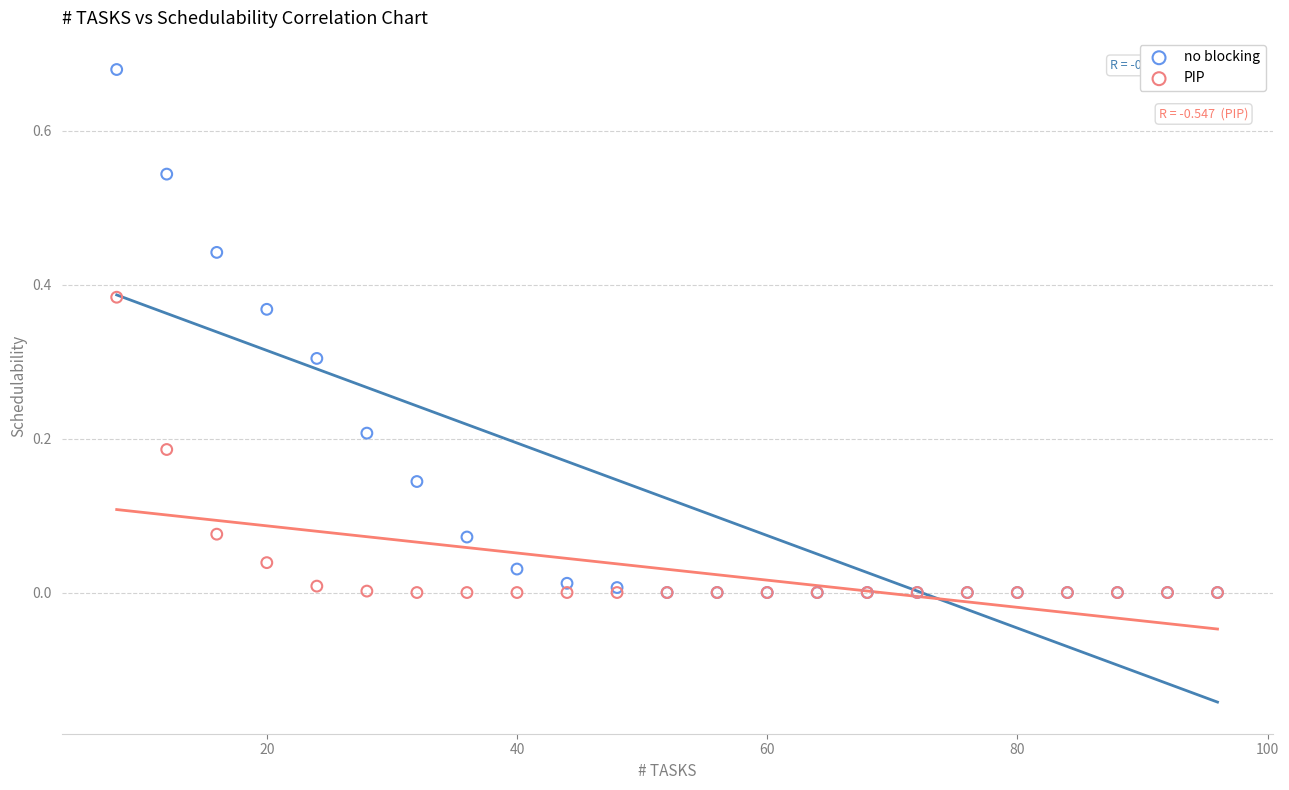

Which series has the largest Y range (max minus min)?

no blocking